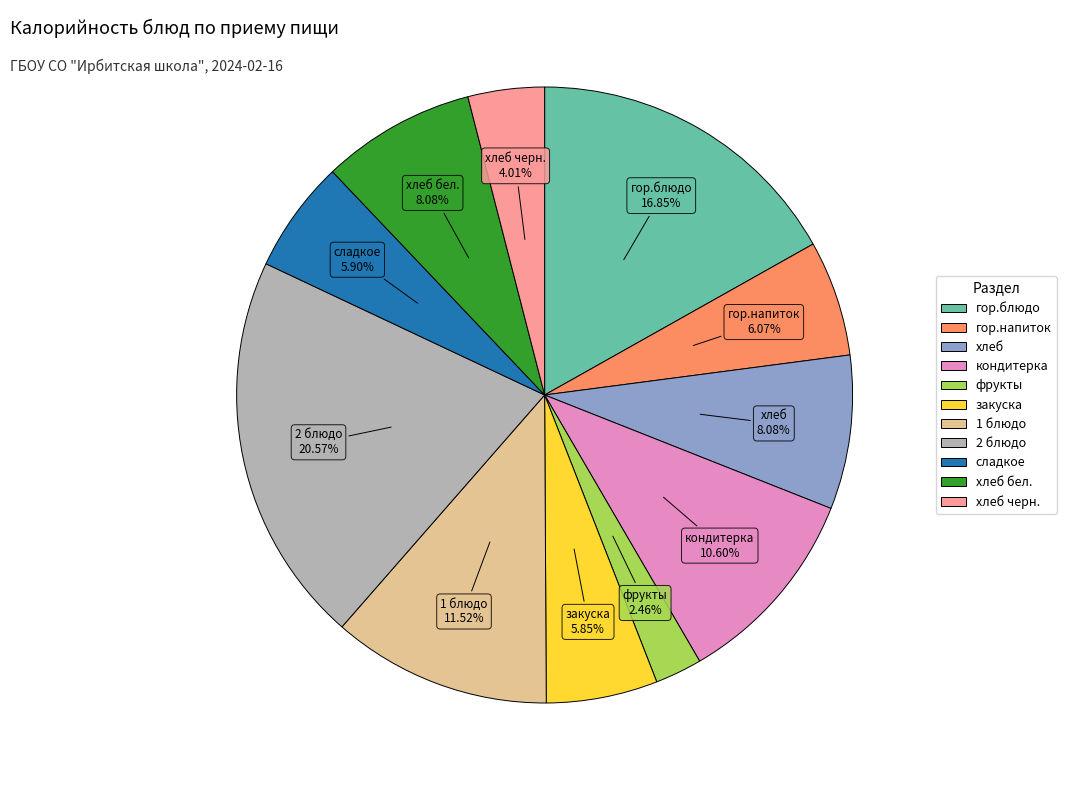

Is there any slice that represents more than half of the pie?

No